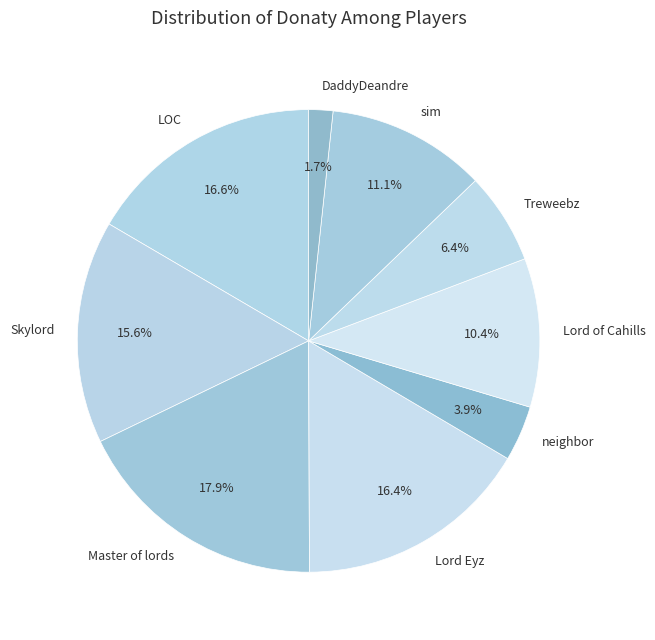

Which slice is the largest?

Master of lords